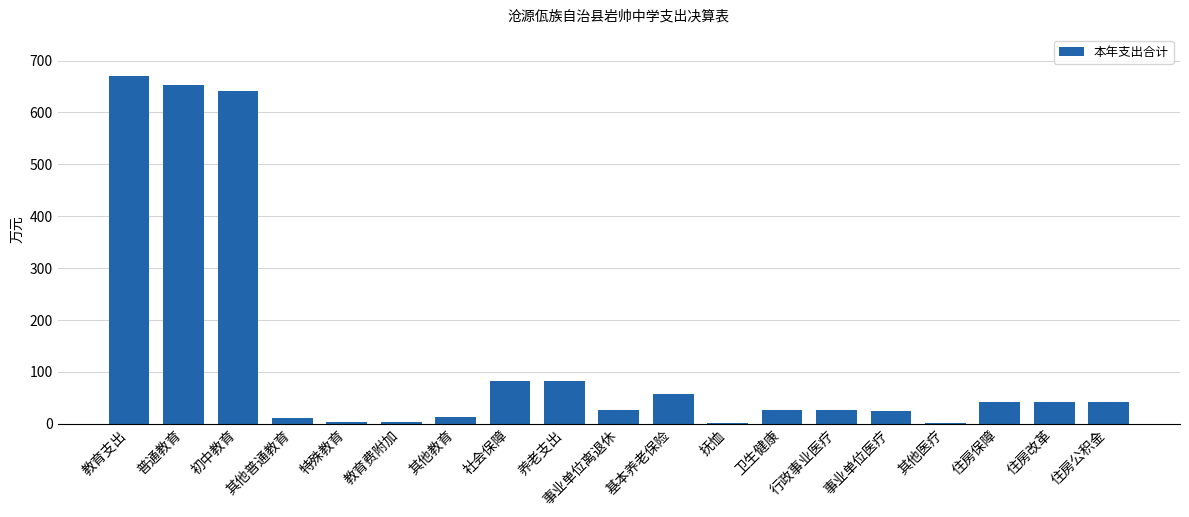

Does the chart contain stacked bars?

No